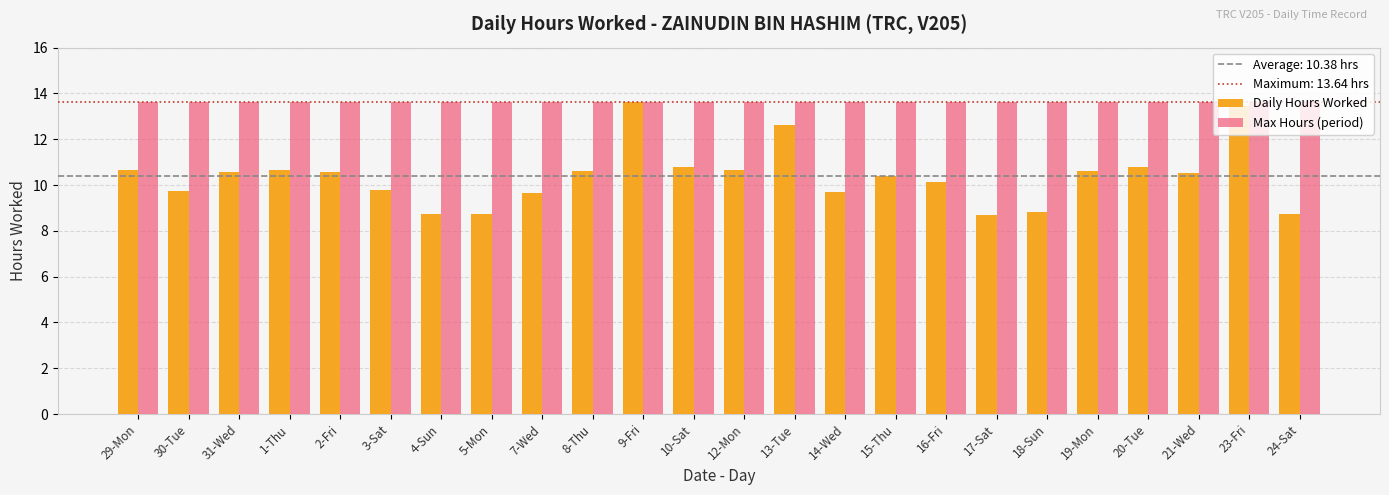

Which series has the largest range (max minus min)?

Daily Hours Worked